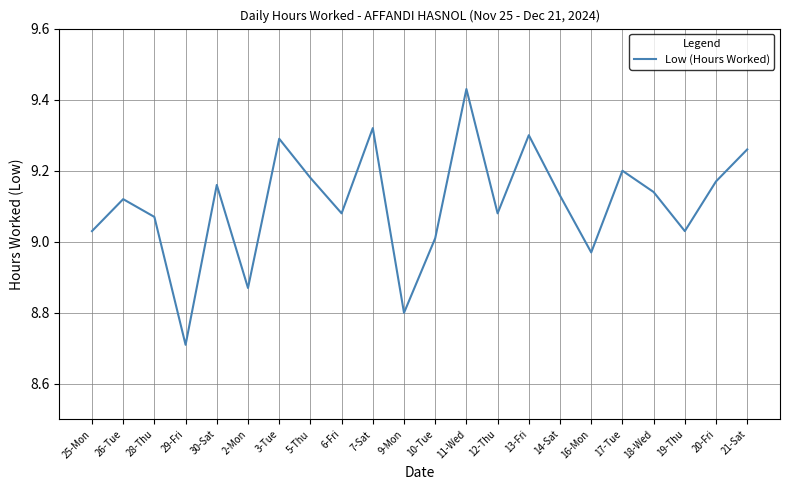

What is the difference between the maximum and minimum values?

0.7